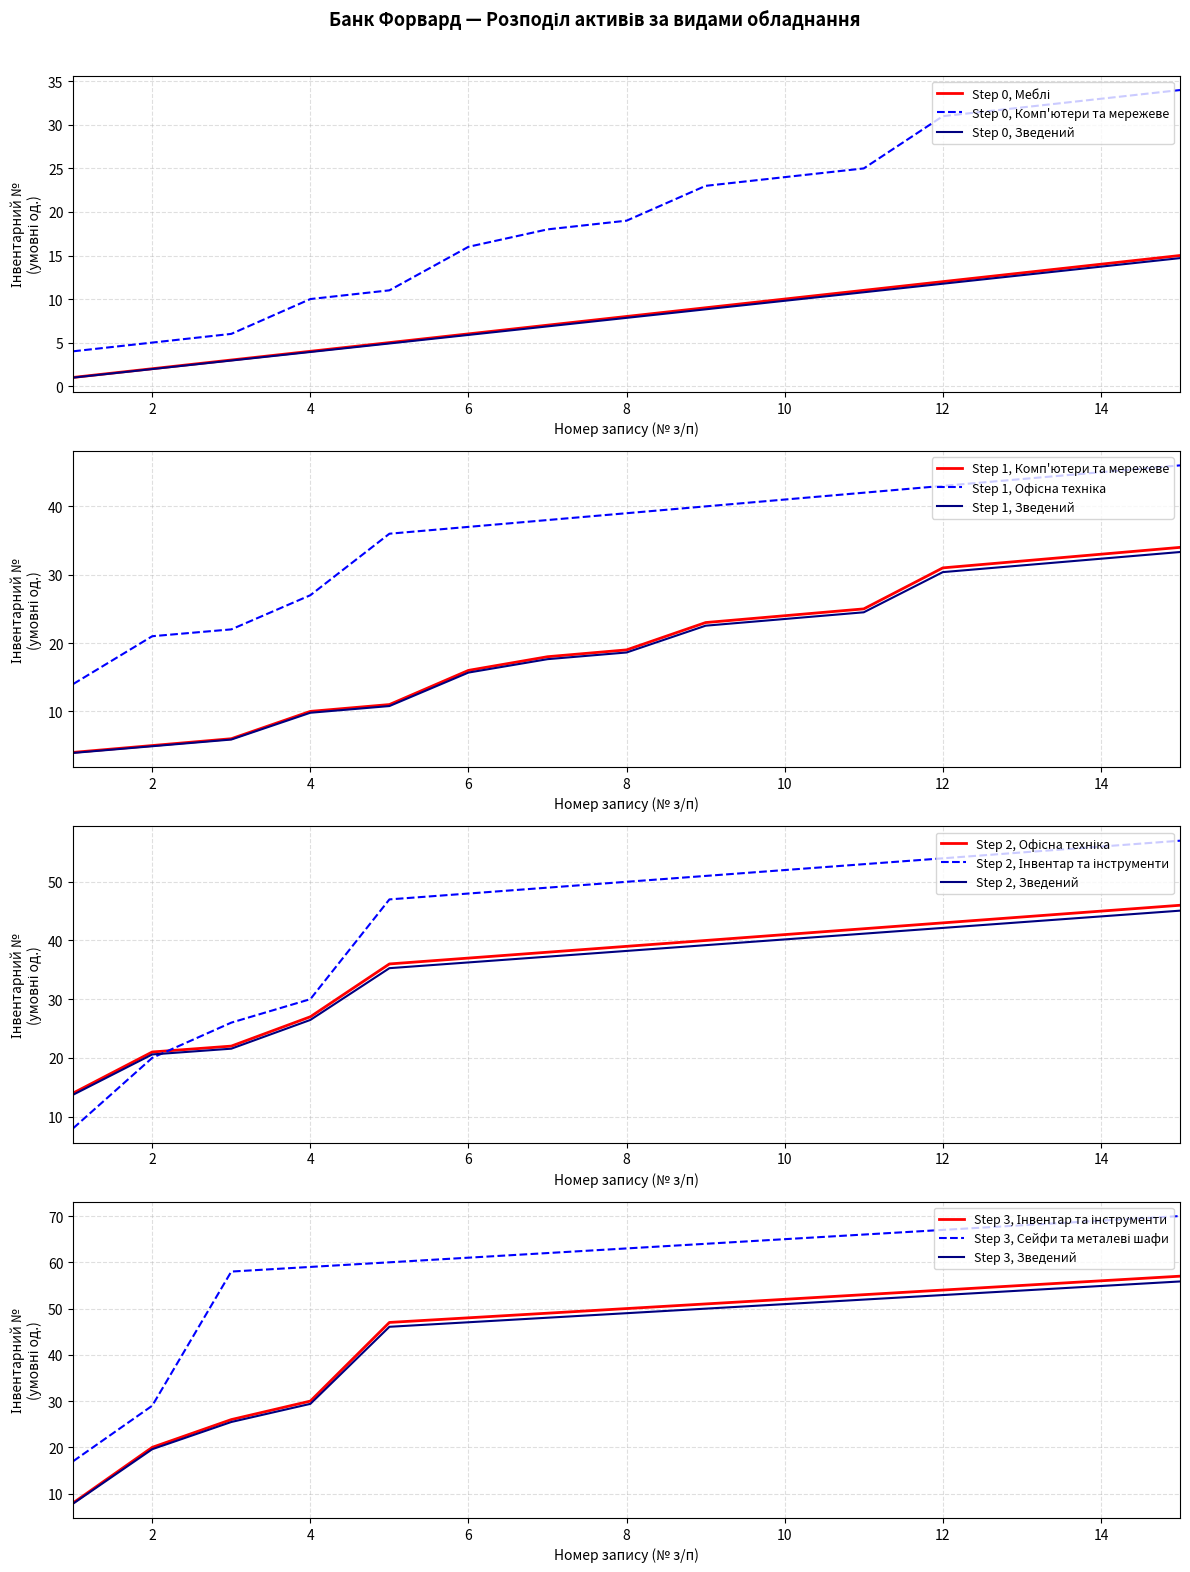

At which label does Меблі first exceed 8?

9